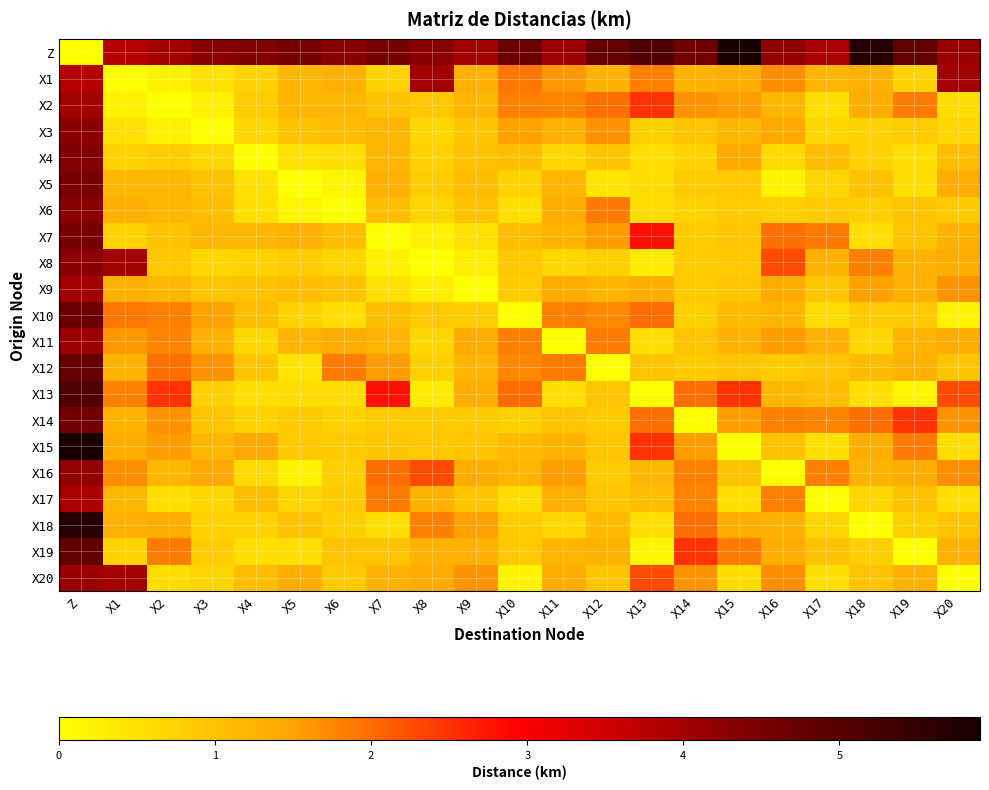

Which label corresponds to the smallest value in the chart?

Z